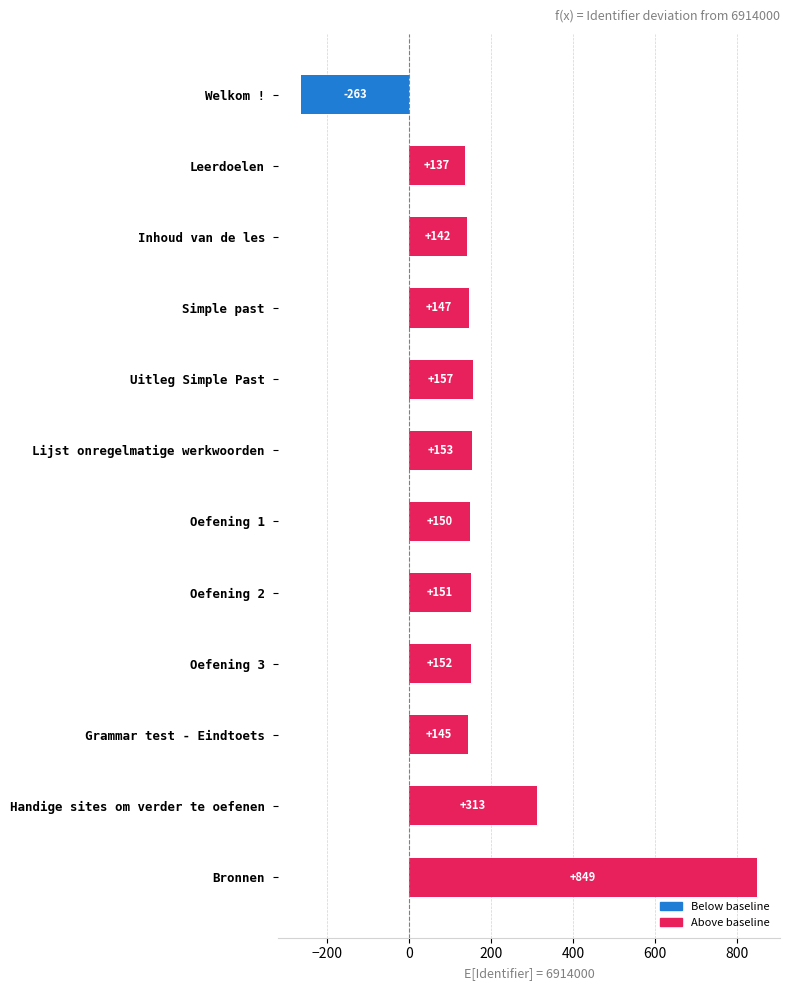

Which has a higher value, Simple past or Handige sites om verder te oefenen?

Handige sites om verder te oefenen